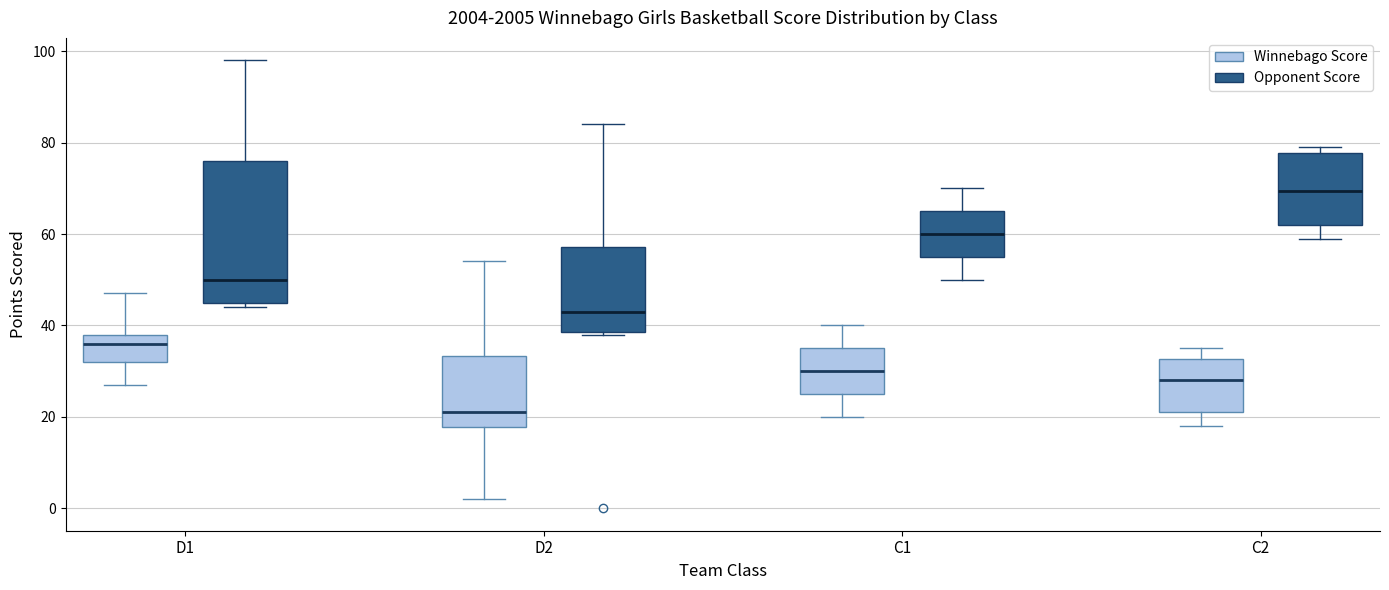

Reading left to right, read every box against the y-axis: the position of its median line, the range the box covers, and the ends of its whiskers. The values are not printed on the chart, so give them approximately, as read against the axis.

D1 (Winnebago Score): median 36, box 32 to 38, whiskers 28 to 48
D1 (Opponent Score): median 50, box 46 to 76, whiskers 44 to 98
D2 (Winnebago Score): median 22, box 18 to 34, whiskers 2 to 54
D2 (Opponent Score): median 44, box 38 to 58, whiskers 38 to 84
C1 (Winnebago Score): median 30, box 26 to 36, whiskers 20 to 40
C1 (Opponent Score): median 60, box 56 to 66, whiskers 50 to 70
C2 (Winnebago Score): median 28, box 22 to 32, whiskers 18 to 36
C2 (Opponent Score): median 70, box 62 to 78, whiskers 60 to 80